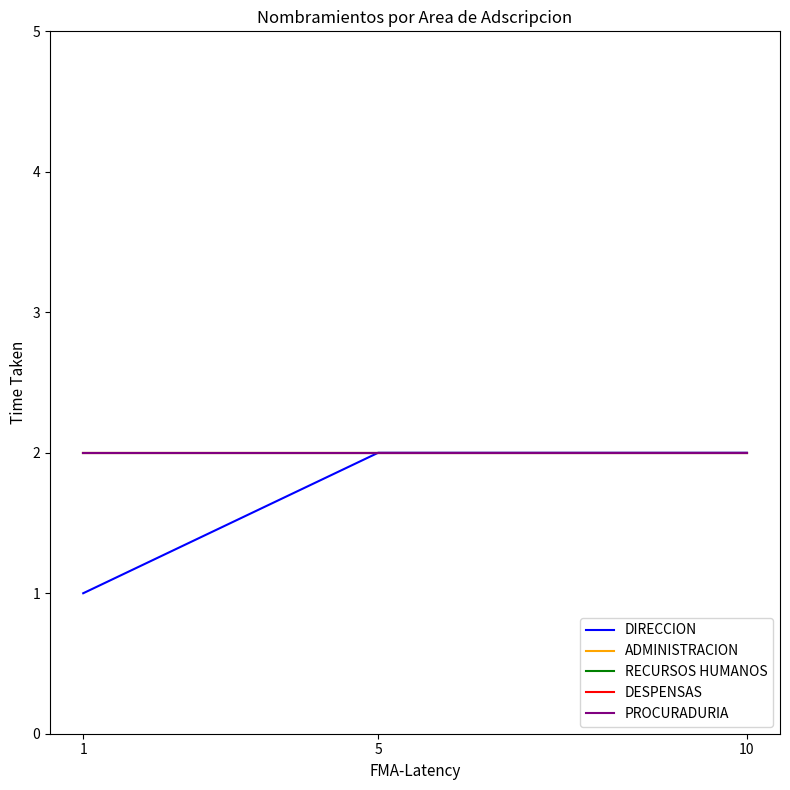

What is the highest value of the PROCURADURIA series?

2